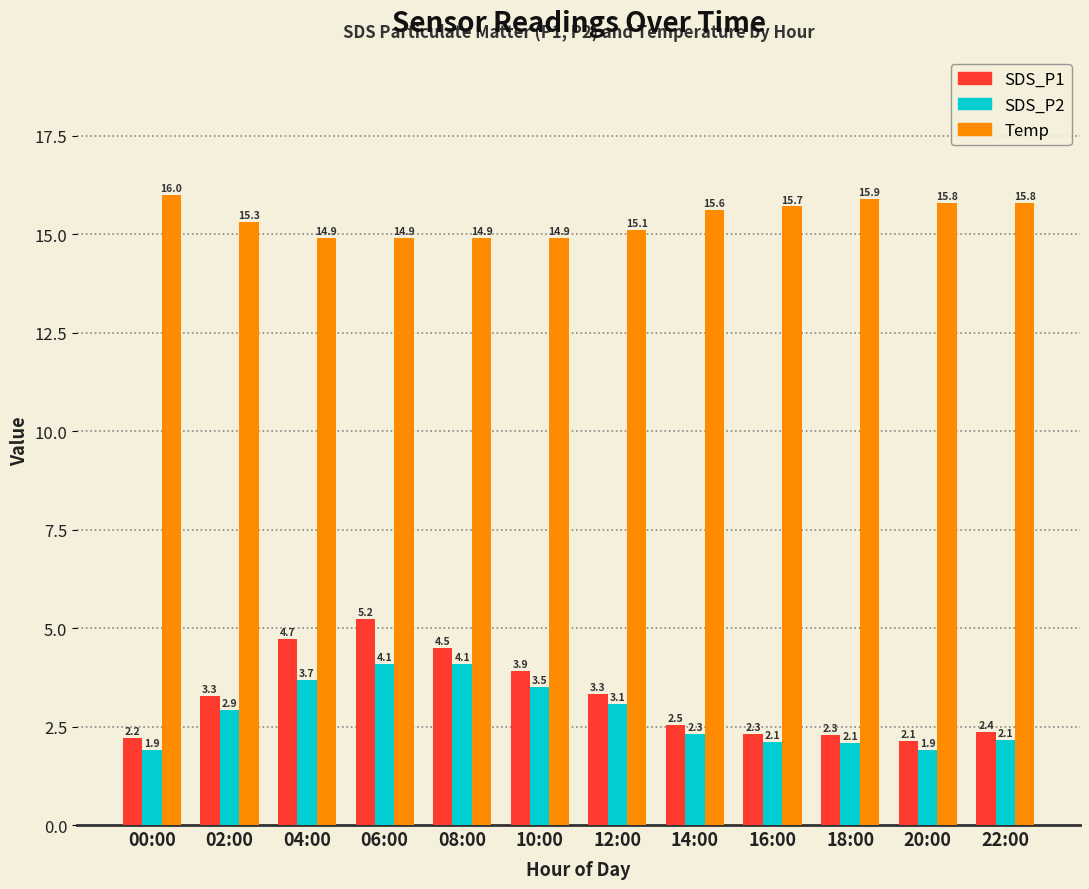

What is the label of the 8th bar from the left?

14:00